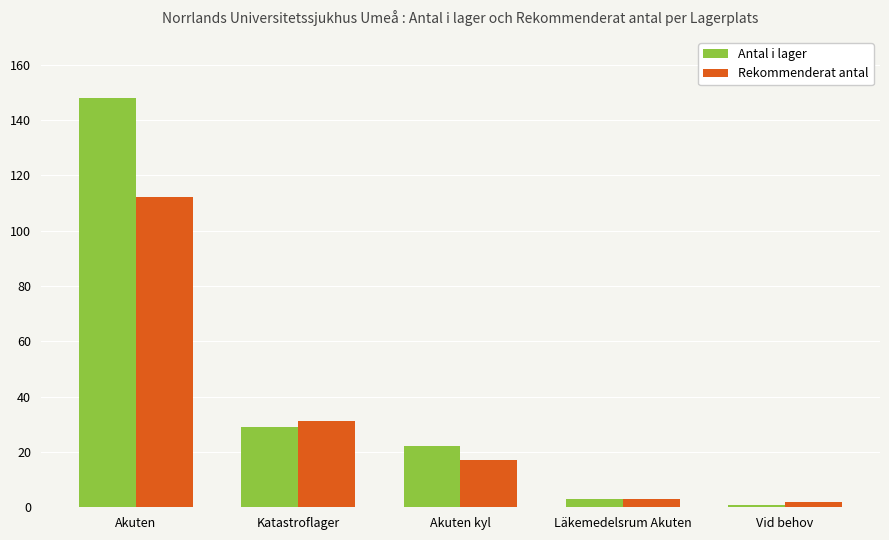

How many bars are there in total?

10